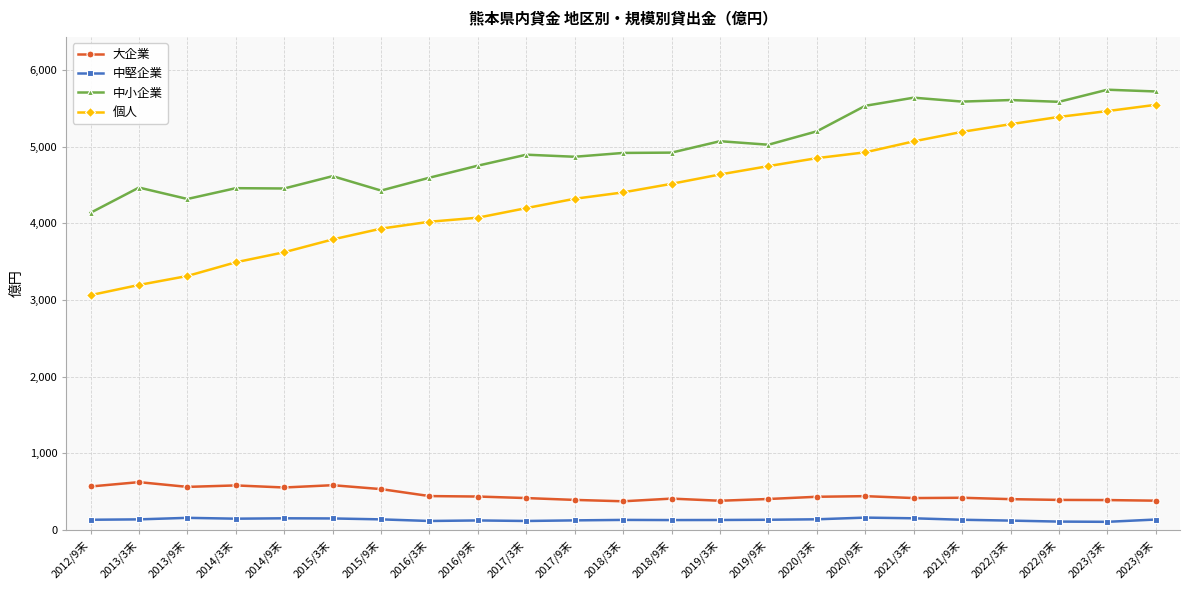

What is the difference between the highest and lowest values at 2023/3末?

5639